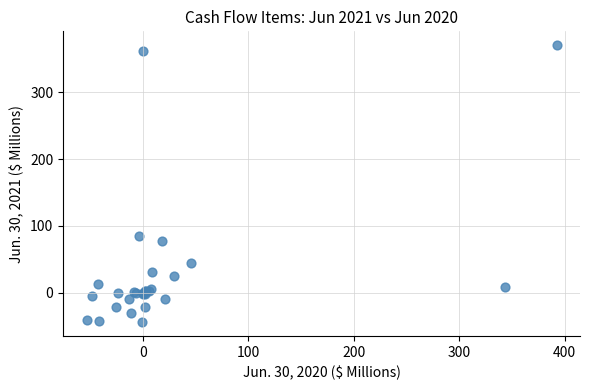

What Y value in the scatter plot is closest to 163?

84.4